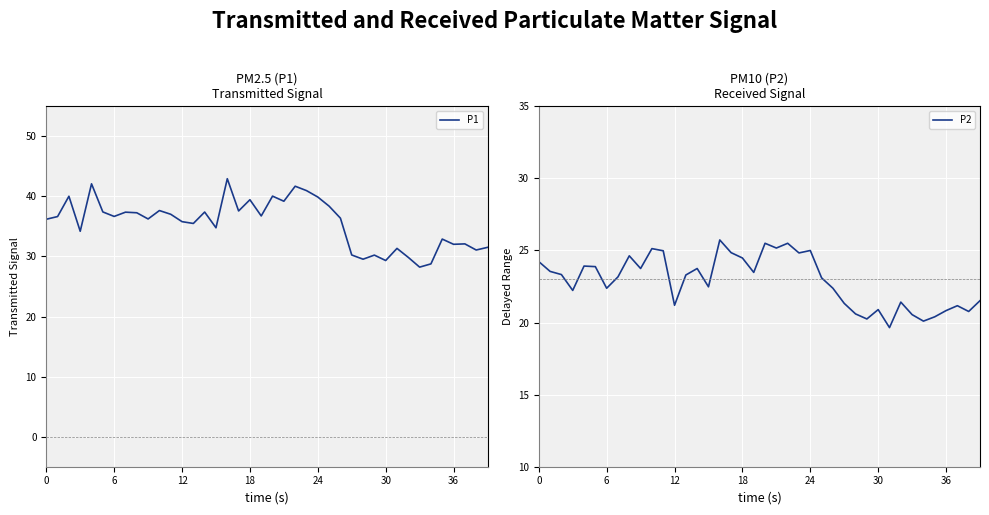

True or false: P1 and P2 cross at least once.

False